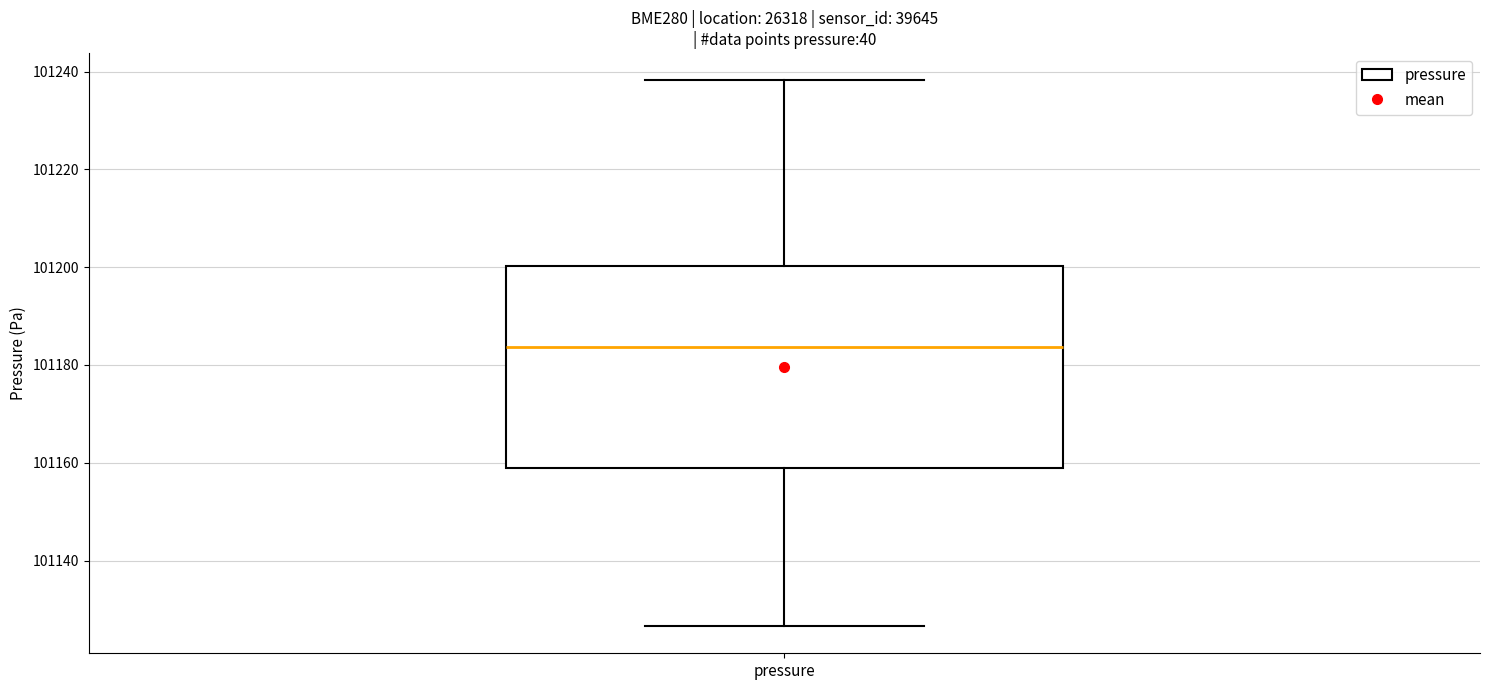

Read this box plot against the y-axis: the position of the median line, the range covered by the box, and the ends of both whiskers. The values are not printed on the chart, so give them approximately, as read against the axis.

median 101184, box 101158 to 101200, whiskers 101126 to 101238